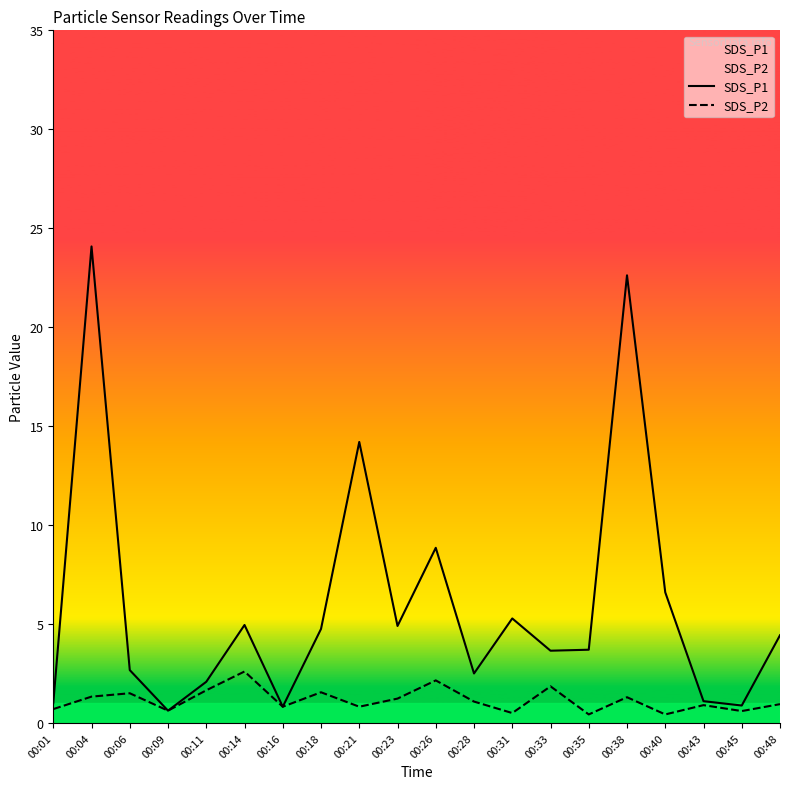

Reading right to left, extract all data points from this chart.

SDS_P1: 4.4	0.9	1.1	6.6	22.6	3.7	3.6	5.3	2.5	8.8	4.9	14.2	4.8	0.8	5.0	2.1	0.6	2.7	24.1	1.0
SDS_P2: 0.9	0.6	0.9	0.4	1.3	0.4	1.9	0.5	1.1	2.1	1.2	0.8	1.6	0.8	2.6	1.6	0.6	1.5	1.3	0.7